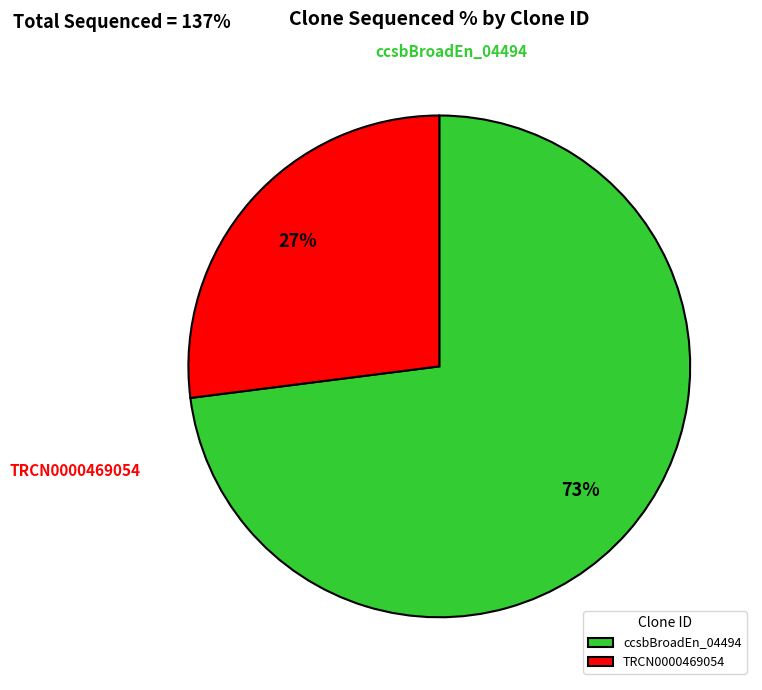

Which category has the smallest portion of the pie?

TRCN0000469054